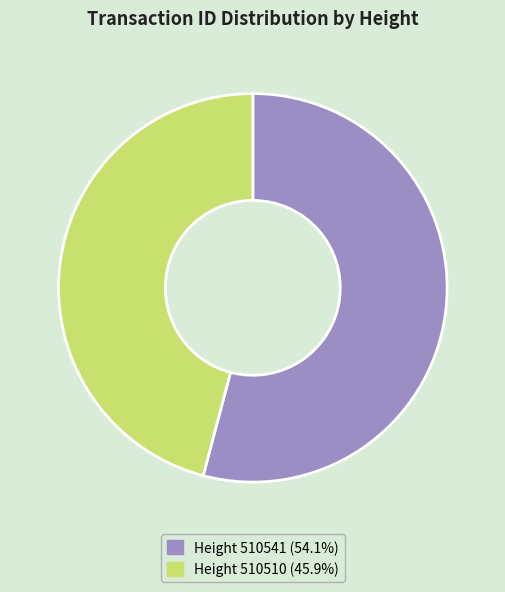

Count the number of slices in the pie.

2